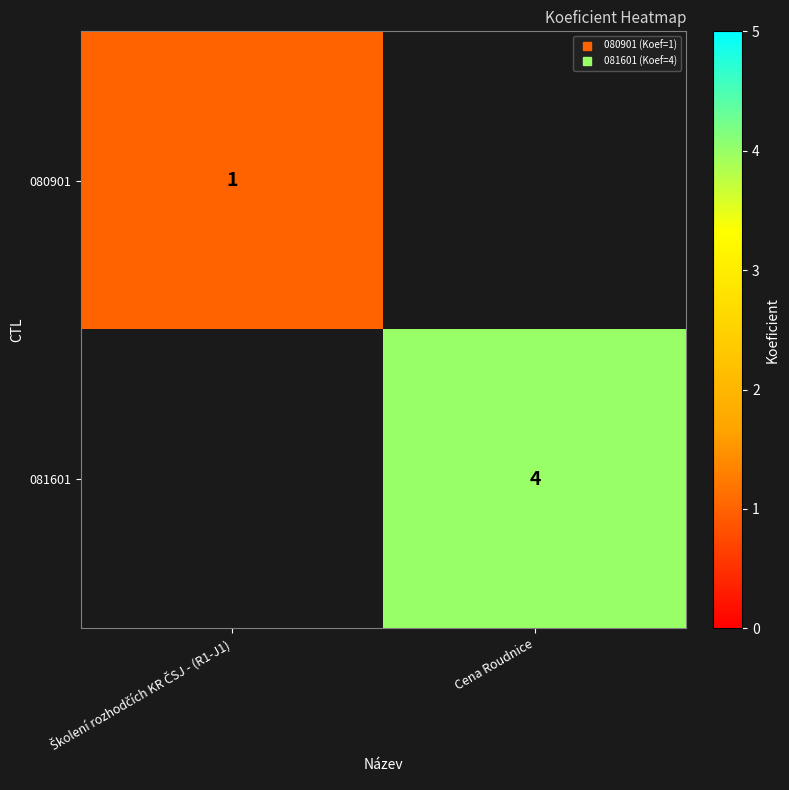

Which series has the widest spread of values?

081601